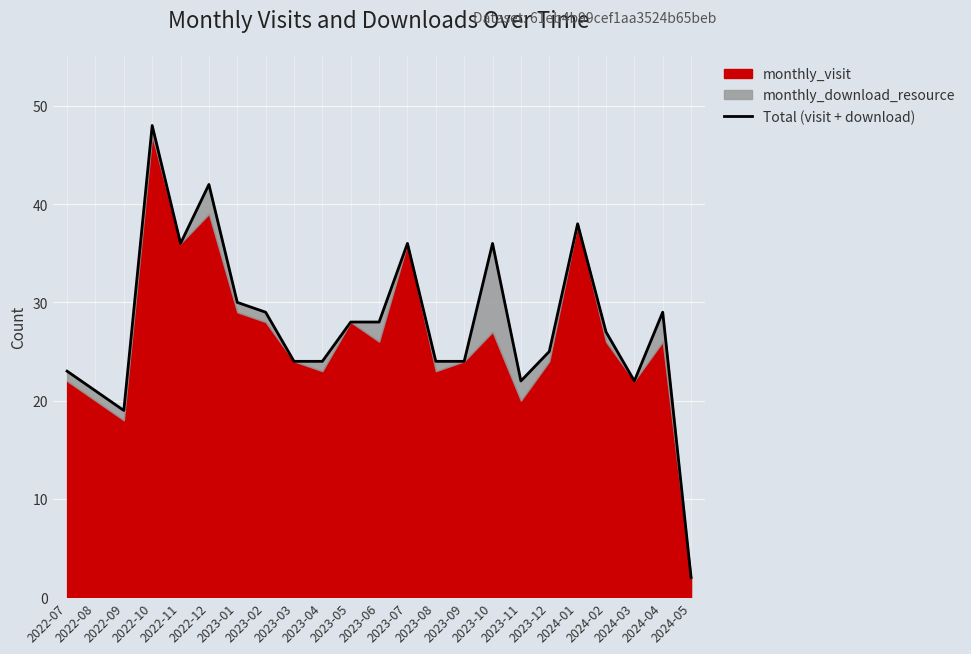

What is the label of the 6th point from the right?

2023-12